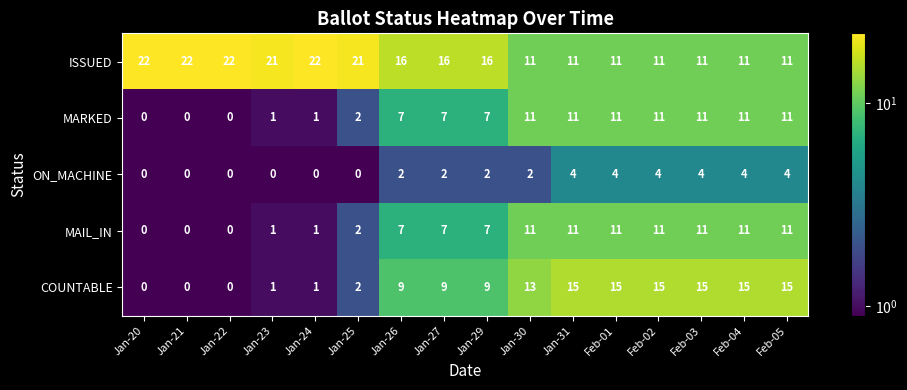

Which series has the widest spread of values?

COUNTABLE